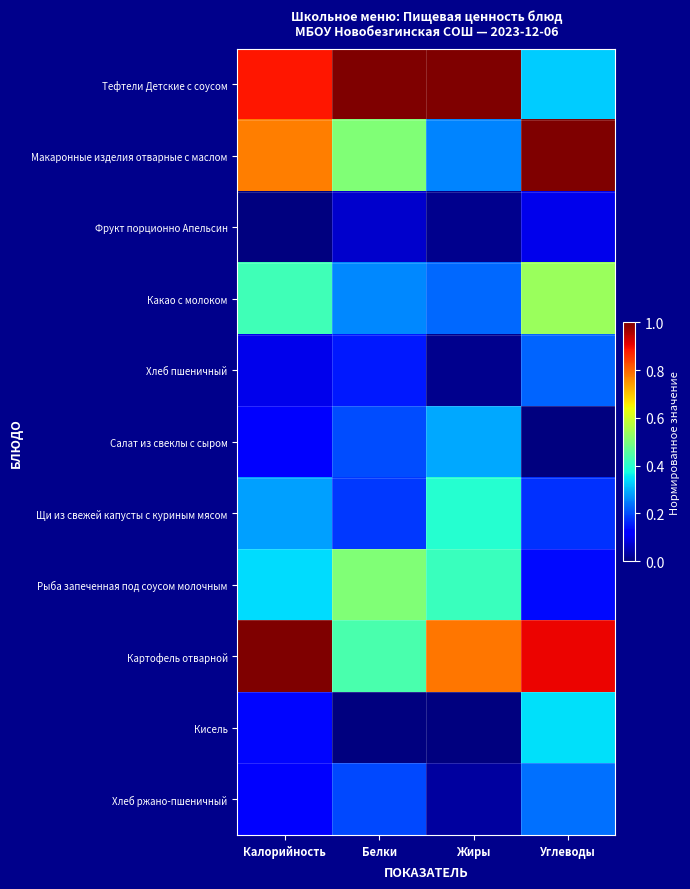

Reading left to right, extract all data points from this chart.

Тефтели Детские с соусом: Калорийность=0.9	Белки=1.0	Жиры=1.0	Углеводы=0.3
Макаронные изделия отварные с маслом: Калорийность=0.8	Белки=0.5	Жиры=0.3	Углеводы=1.0
Фрукт порционно Апельсин: Калорийность=0.0	Белки=0.1	Жиры=0.0	Углеводы=0.1
Какао с молоком: Калорийность=0.4	Белки=0.3	Жиры=0.2	Углеводы=0.5
Хлеб пшеничный: Калорийность=0.1	Белки=0.2	Жиры=0.0	Углеводы=0.2
Салат из свеклы с сыром: Калорийность=0.1	Белки=0.2	Жиры=0.3	Углеводы=0.0
Щи из свежей капусты с куриным мясом: Калорийность=0.3	Белки=0.2	Жиры=0.4	Углеводы=0.2
Рыба запеченная под соусом молочным: Калорийность=0.3	Белки=0.5	Жиры=0.4	Углеводы=0.1
Картофель отварной: Калорийность=1.0	Белки=0.4	Жиры=0.8	Углеводы=0.9
Кисель: Калорийность=0.1	Белки=0.0	Жиры=0.0	Углеводы=0.3
Хлеб ржано-пшеничный: Калорийность=0.1	Белки=0.2	Жиры=0.0	Углеводы=0.2